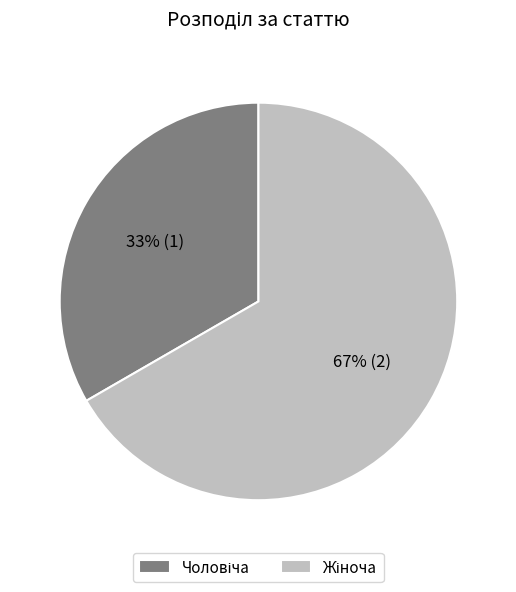

Does any single category account for the majority?

Yes